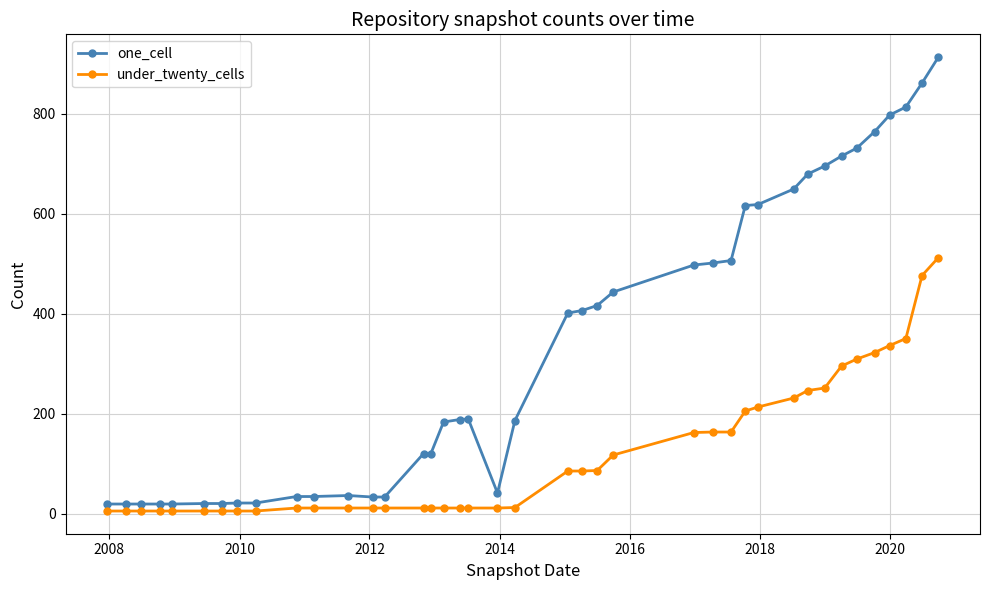

What is the greatest value displayed?

913